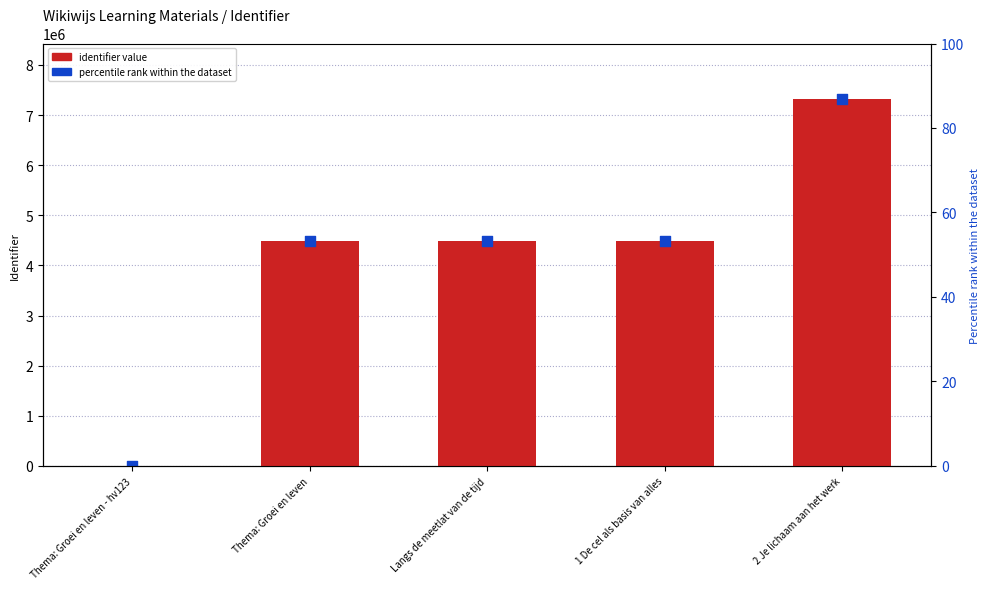

Is the value of percentile rank within the dataset at 1 De cel als basis van alles greater than the value of identifier value at 1 De cel als basis van alles?

No